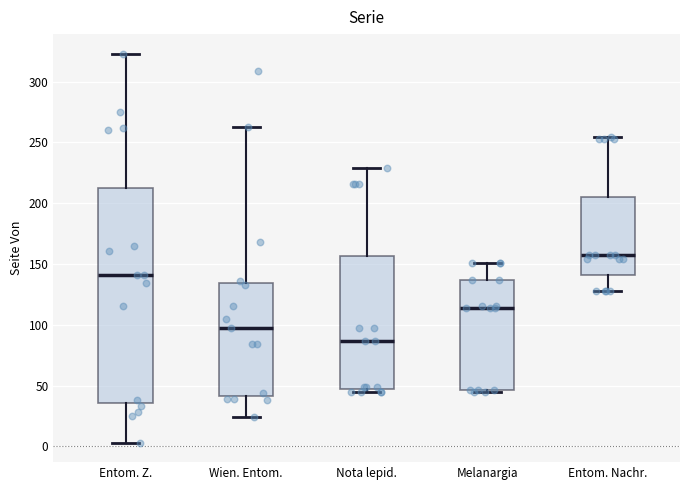

Where does the median line of the box for Entom. Nachr. sit on the y-axis? The values are not printed on the chart, so give them approximately, as read against the axis.

155